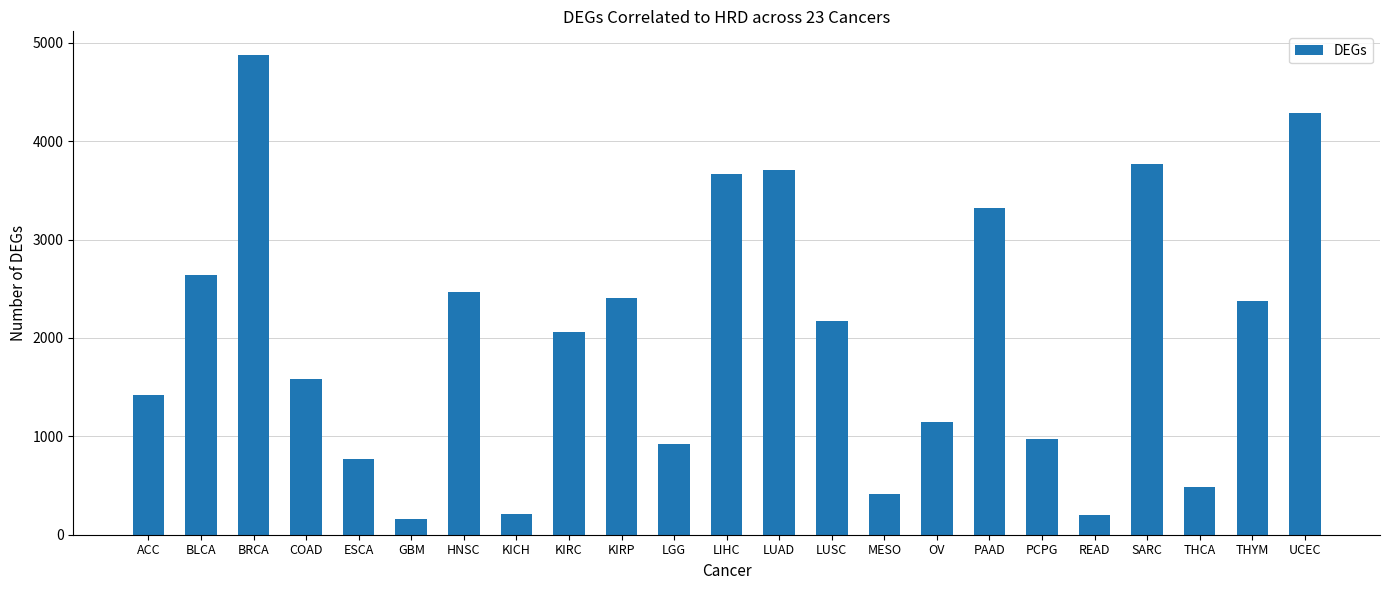

Does the chart contain stacked bars?

No